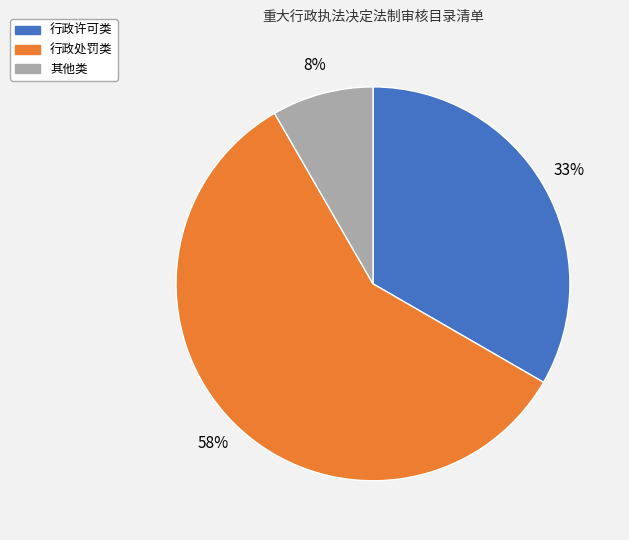

Which slice represents more than half of the pie?

行政处罚类